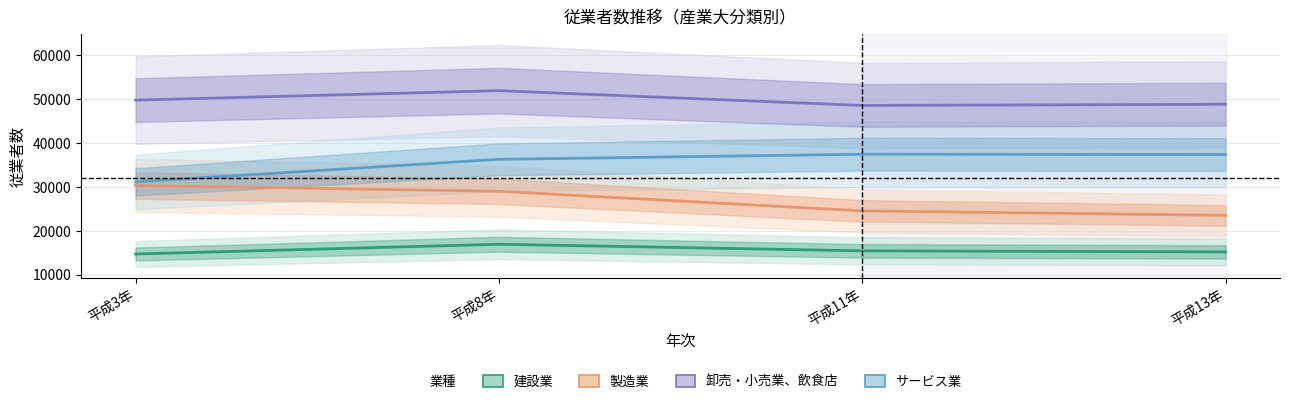

True or false: 卸売・小売業、飲食店 has a value of 48595 at 平成11年.

True